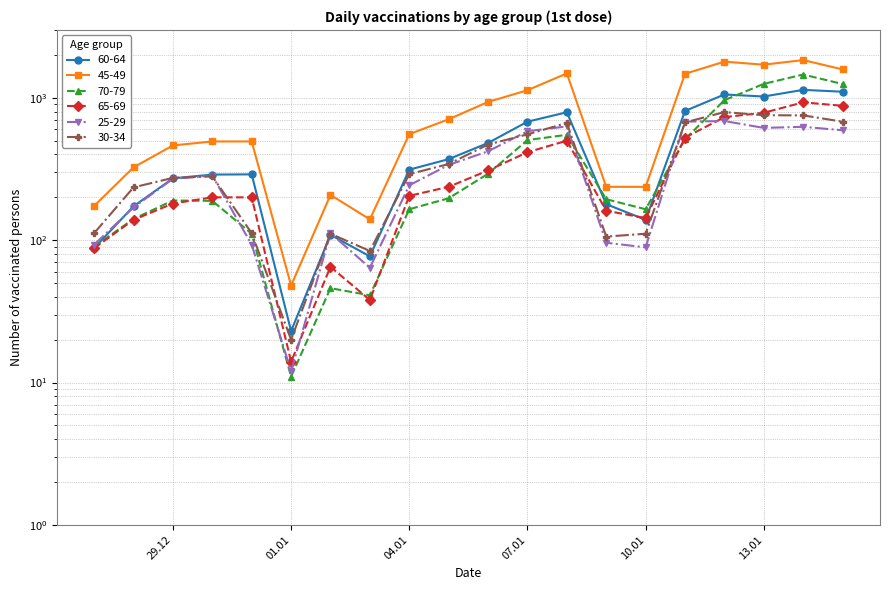

How many series are shown in this chart?

6